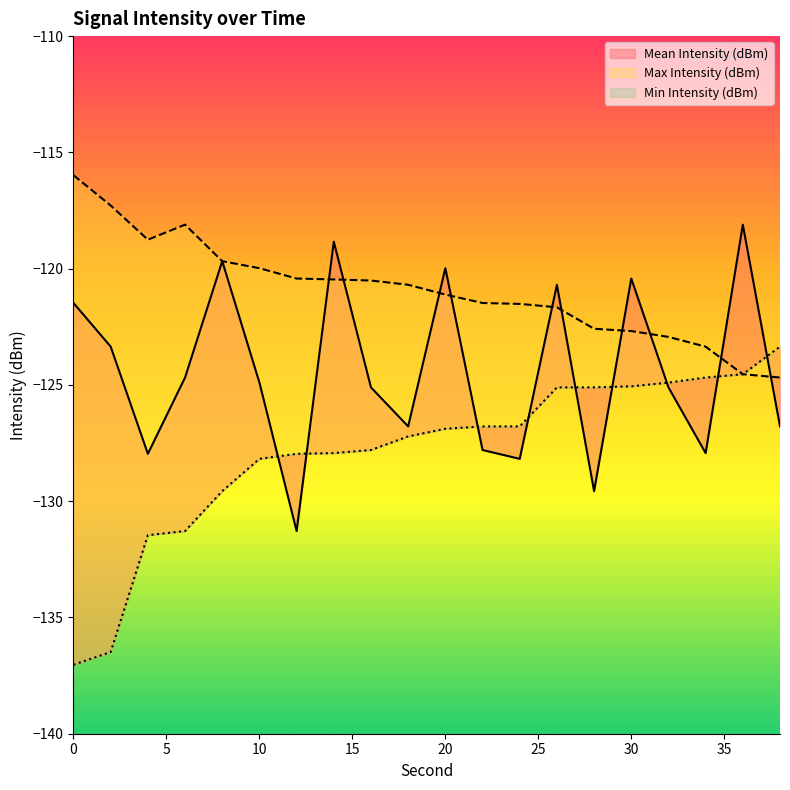

True or false: Max Intensity (dBm) and Min Intensity (dBm) intersect in this chart.

False